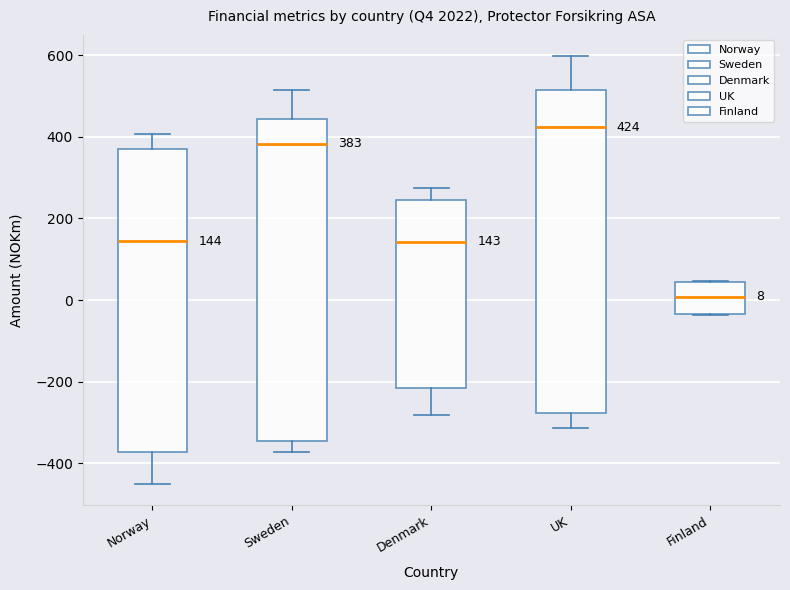

Which box has the lowest median line?

Finland